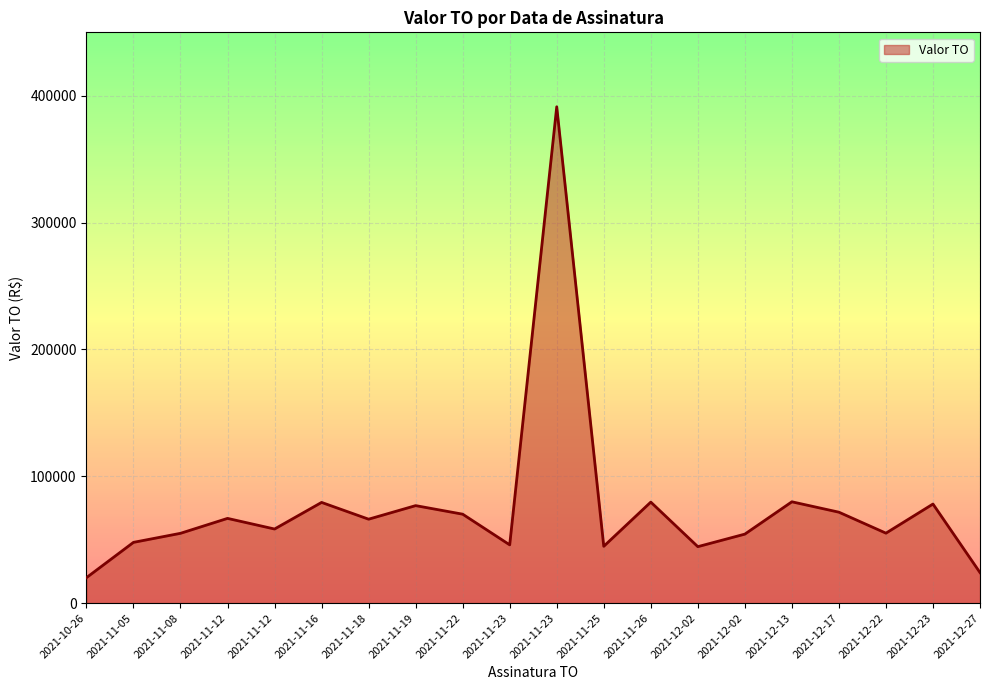

Read the value at 2021-11-12.

66780.0